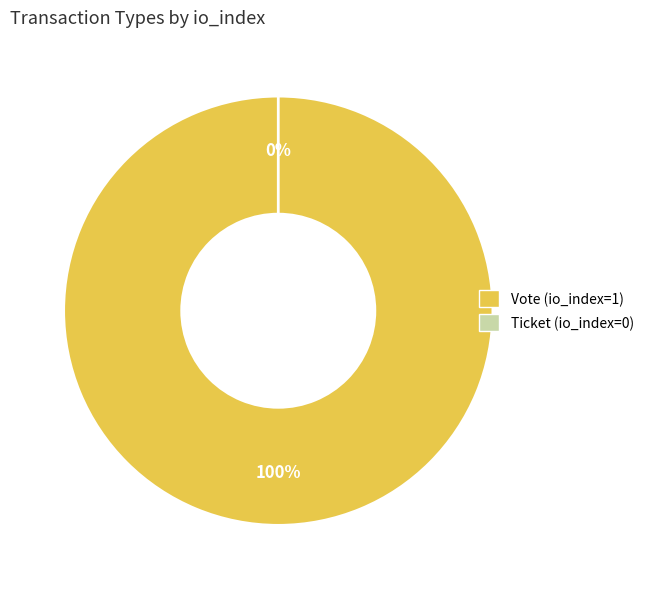

To the nearest percent, what is the average slice percentage?

50%